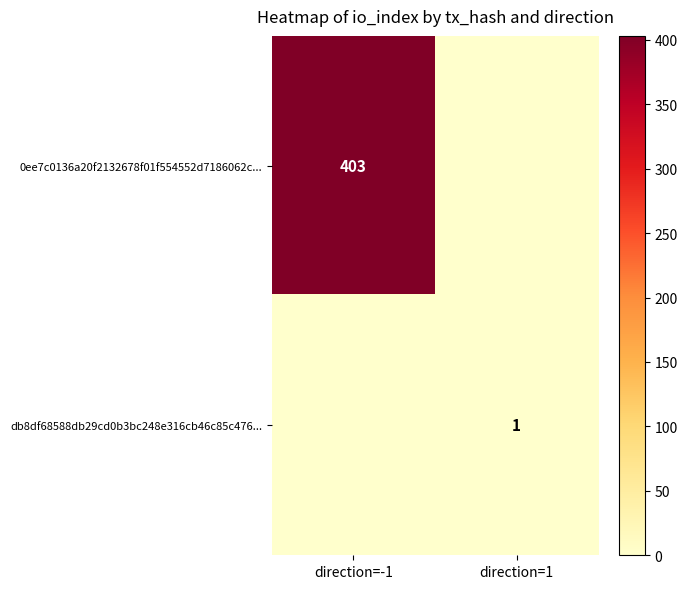

The db8df68588db29cd0b3bc248e316cb46c85c476... series shows 0 at direction=1. True or false?

False